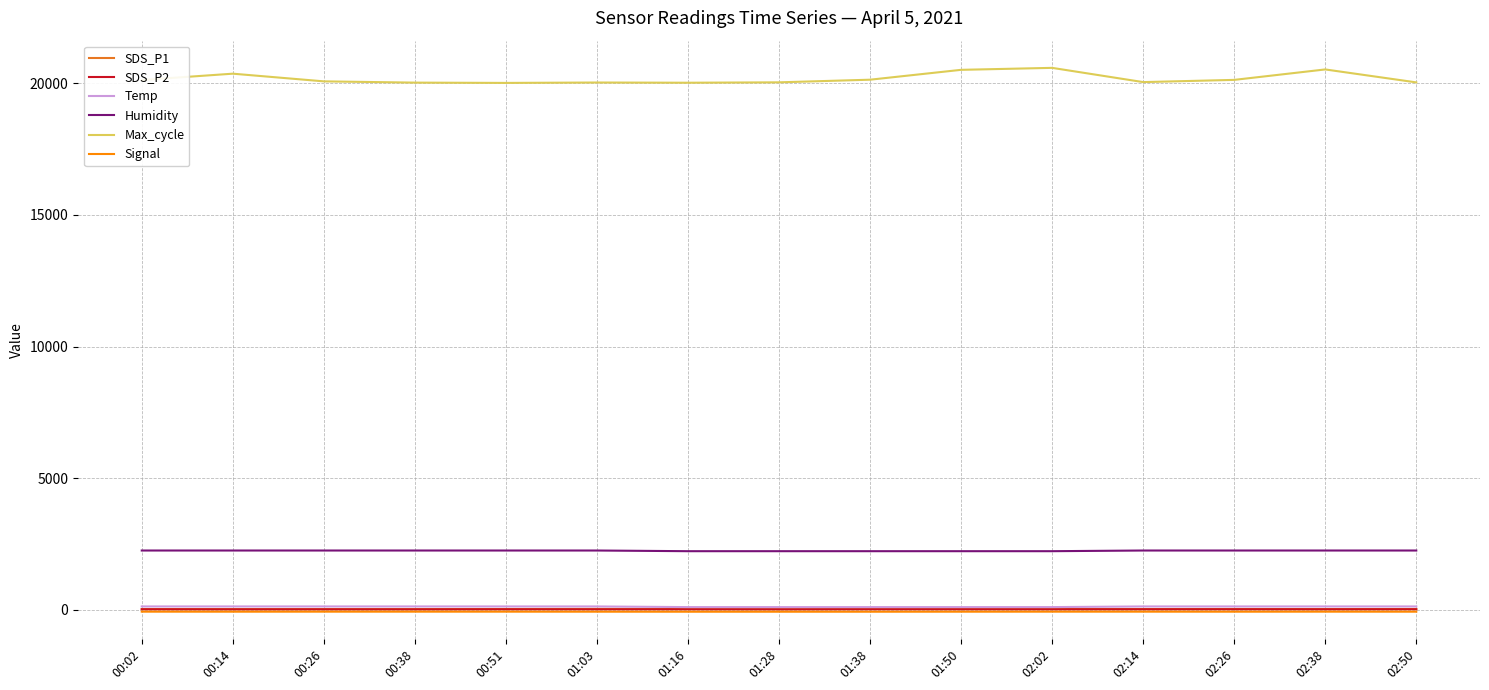

True or false: Signal and Max_cycle cross at least once.

False